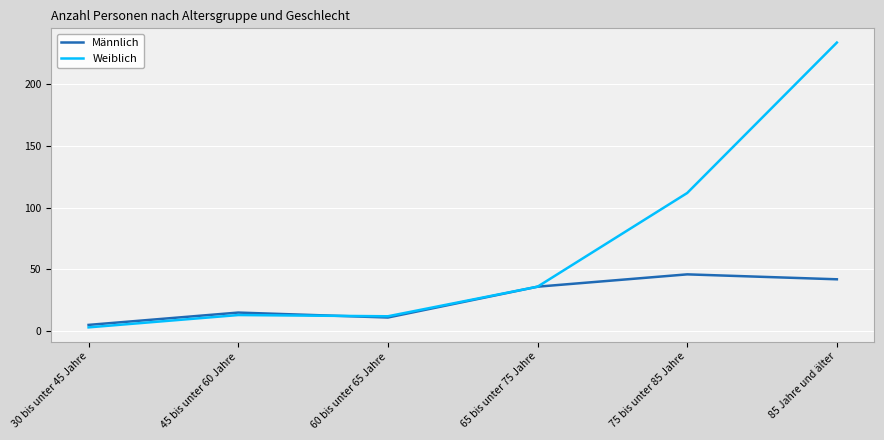

The value of Männlich at 65 bis unter 75 Jahre is 49. True or false?

False